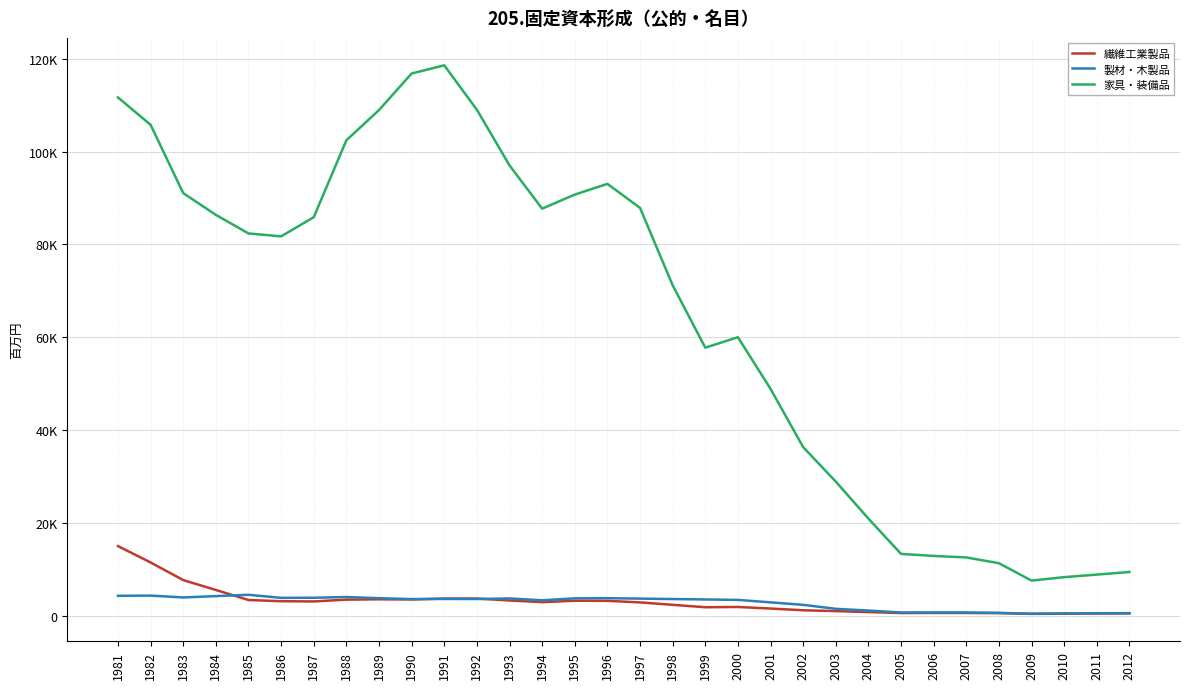

Reading right to left, extract all data points from this chart.

繊維工業製品: 2012=507.9	2011=473.3	2010=421.6	2009=398.6	2008=555.4	2007=587.2	2006=589.9	2005=569.4	2004=782.1	2003=991.7	2002=1170.6	2001=1544.6	2000=1879.7	1999=1825.2	1998=2343.8	1997=2865.8	1996=3203.3	1995=3224.4	1994=2925.3	1993=3278.4	1992=3694.0	1991=3695.1	1990=3502.1	1989=3529.2	1988=3459.9	1987=3071.4	1986=3123.1	1985=3380.6	1984=5544.4	1983=7670.6	1982=11471.5	1981=14996.1
製材・木製品: 2012=550.4	2011=527.3	2010=500.5	2009=415.4	2008=613.6	2007=687.5	2006=701.4	2005=692.9	2004=1113.0	2003=1481.5	2002=2340.2	2001=2873.6	2000=3407.0	1999=3498.6	1998=3590.2	1997=3681.8	1996=3773.4	1995=3741.4	1994=3319.3	1993=3718.2	1992=3592.3	1991=3608.6	1990=3583.9	1989=3775.6	1988=4023.0	1987=3863.6	1986=3846.3	1985=4505.5	1984=4223.8	1983=3931.2	1982=4333.3	1981=4285.6
家具・装備品: 2012=9412.1	2011=8858.4	2010=8308.9	2009=7565.4	2008=11307.5	2007=12555.4	2006=12878.1	2005=13316.1	2004=20926.5	2003=28895.6	2002=36324.1	2001=48887.1	2000=60004.7	1999=57758.9	1998=71206.9	1997=87883.7	1996=93047.1	1995=90739.3	1994=87708.4	1993=97029.8	1992=109021.5	1991=118592.6	1990=116828.3	1989=108952.2	1988=102440.7	1987=85863.5	1986=81736.4	1985=82362.5	1984=86370.5	1983=91054.9	1982=105767.2	1981=111670.1